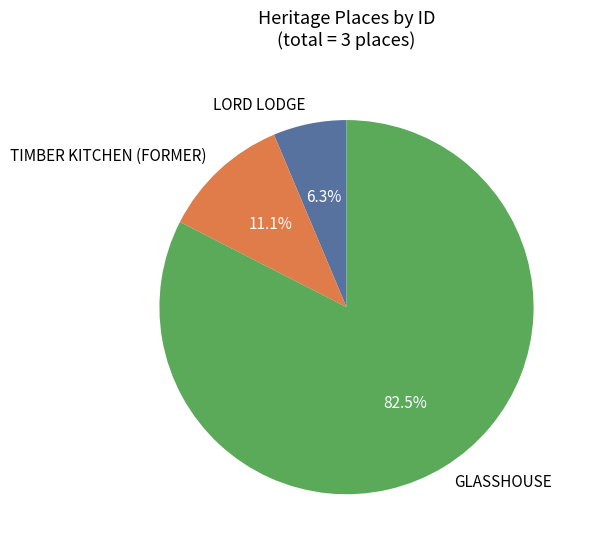

Which slice is the smallest?

LORD LODGE